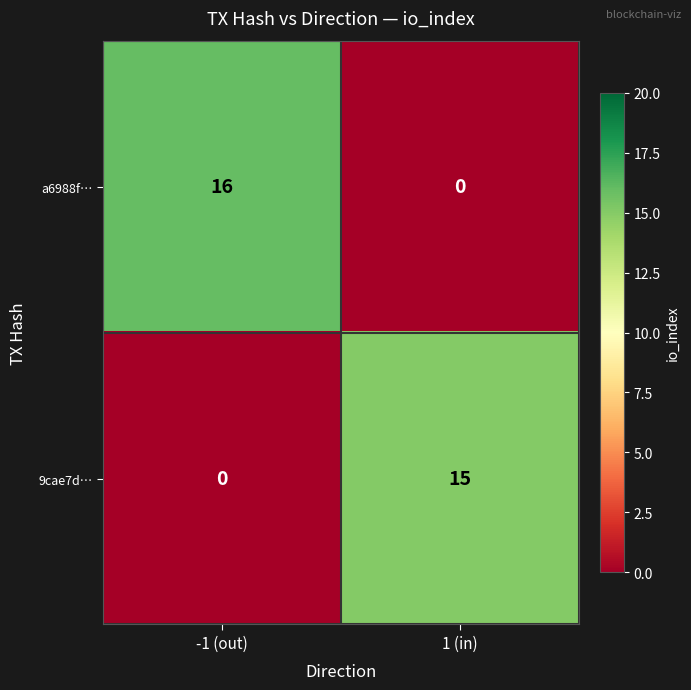

How many categories are shown in the chart?

2